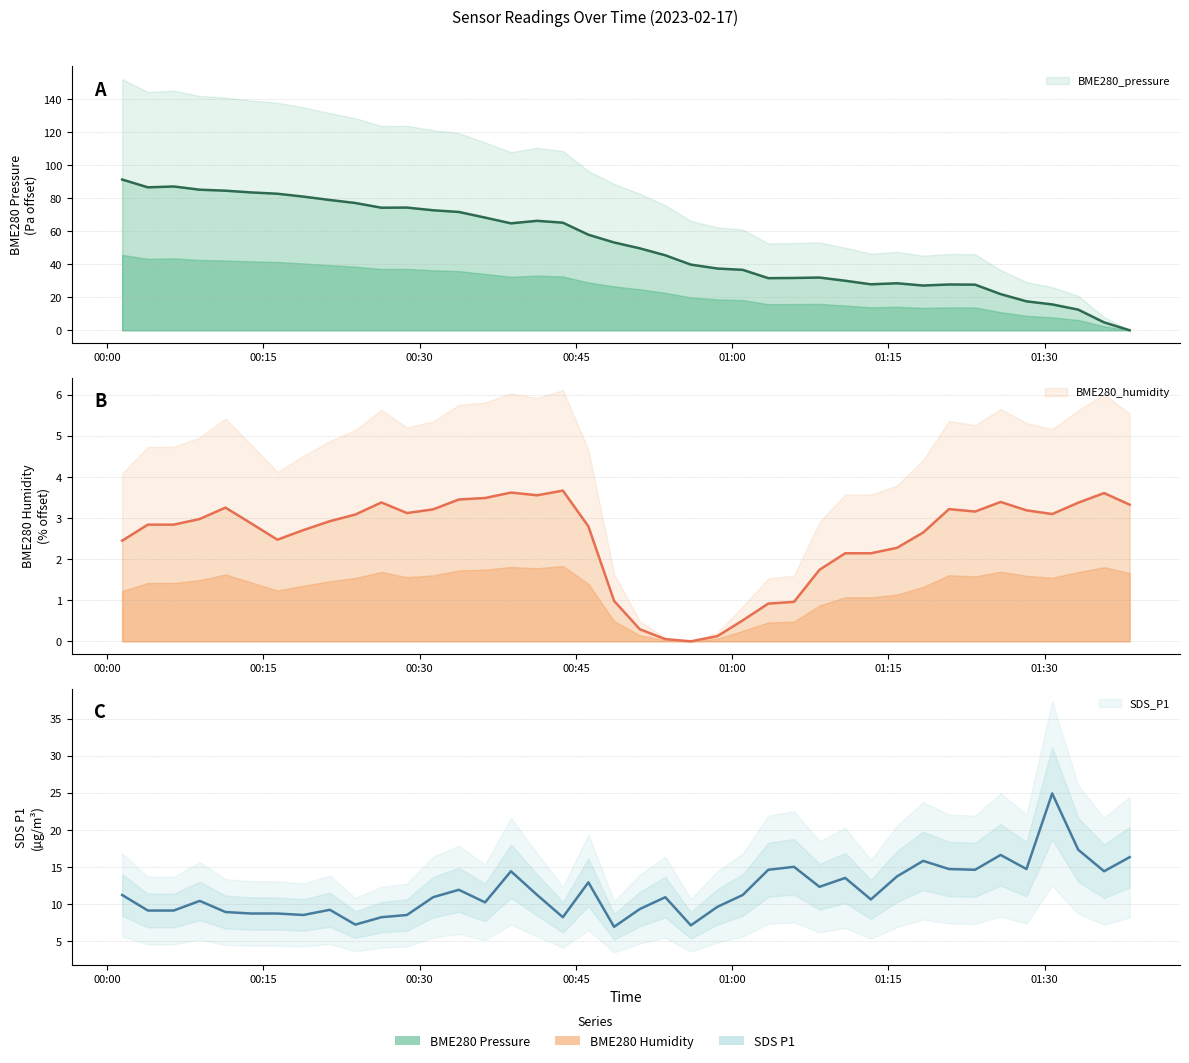

What is the total value across all series at 2023/02/17 01:23:19?

45.4